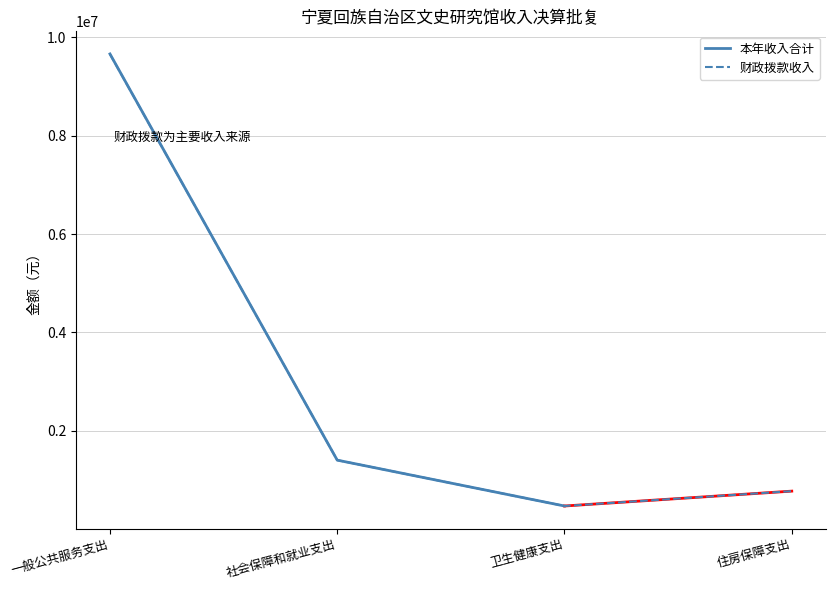

Which category has the lowest value across all series?

卫生健康支出